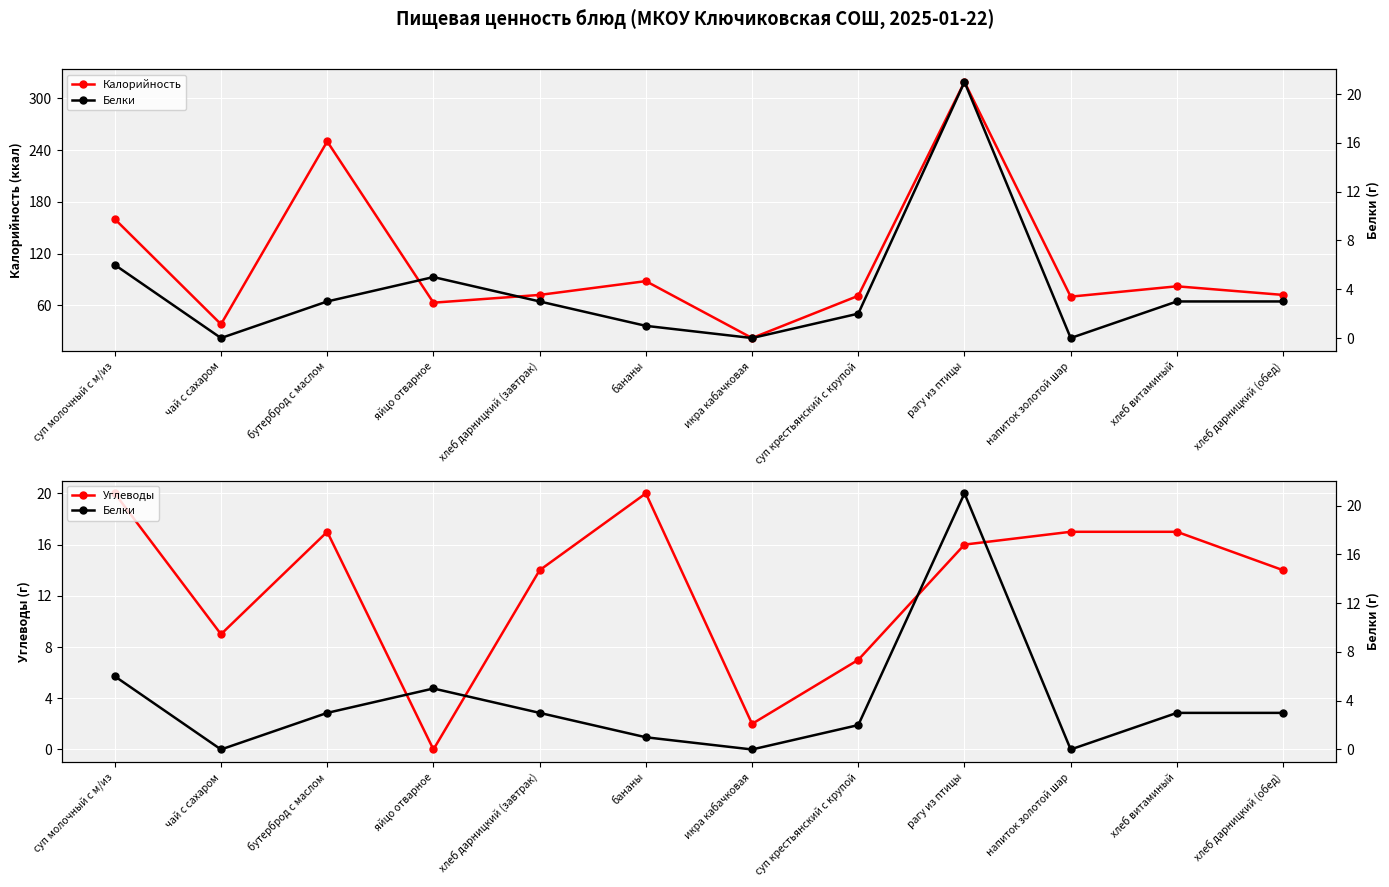

What are all the series names shown in the legend?

Калорийность, Углеводы, Белки